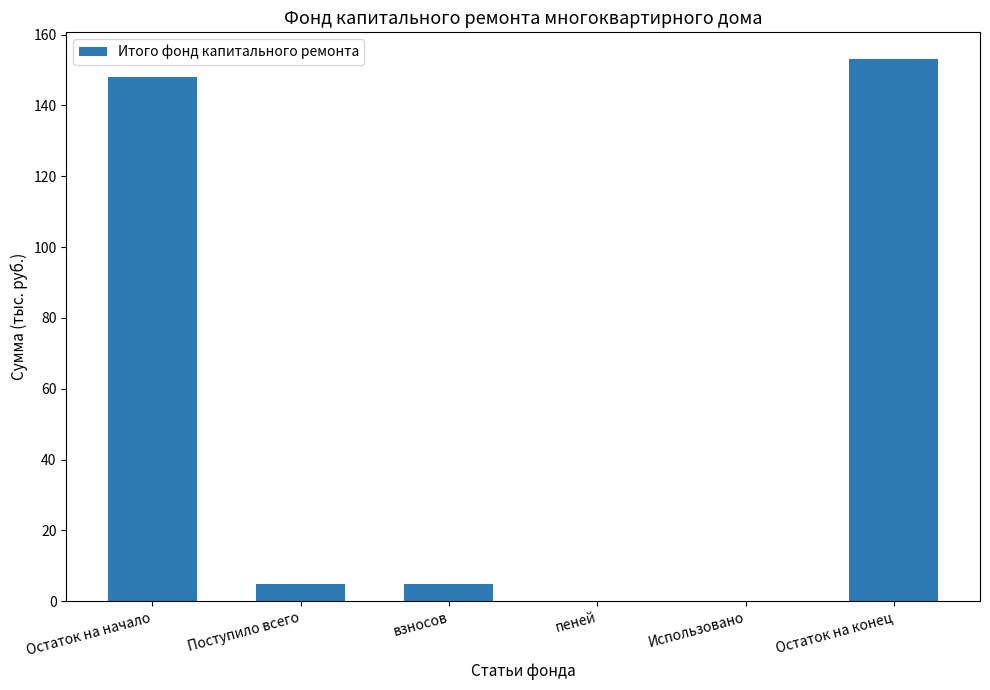

What is the average value?

51.8